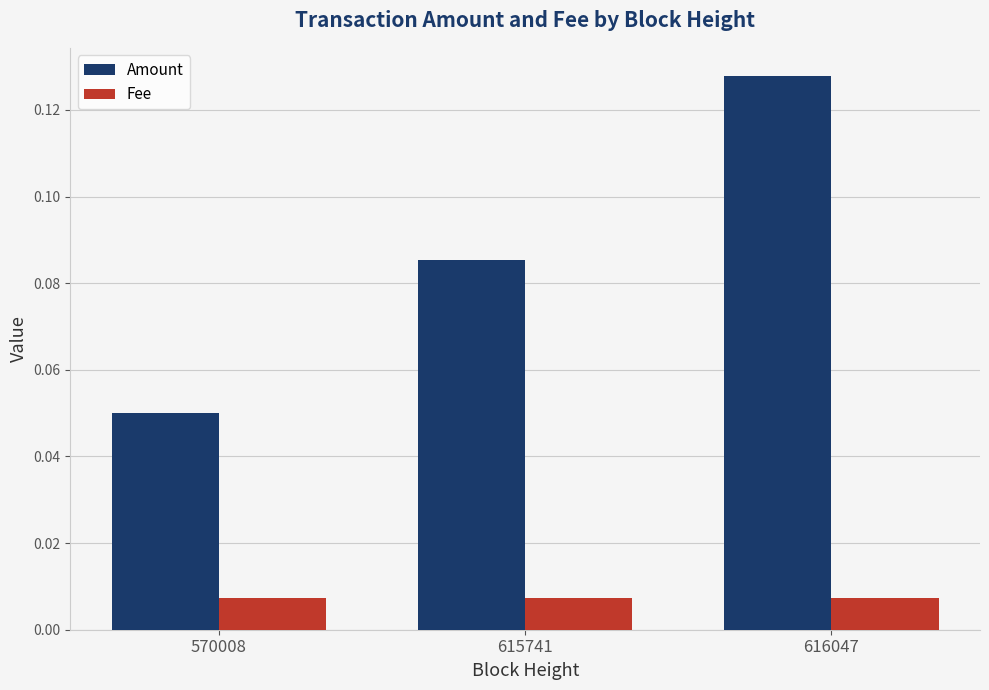

Between 615741 and 616047, which series saw the biggest shift?

Amount